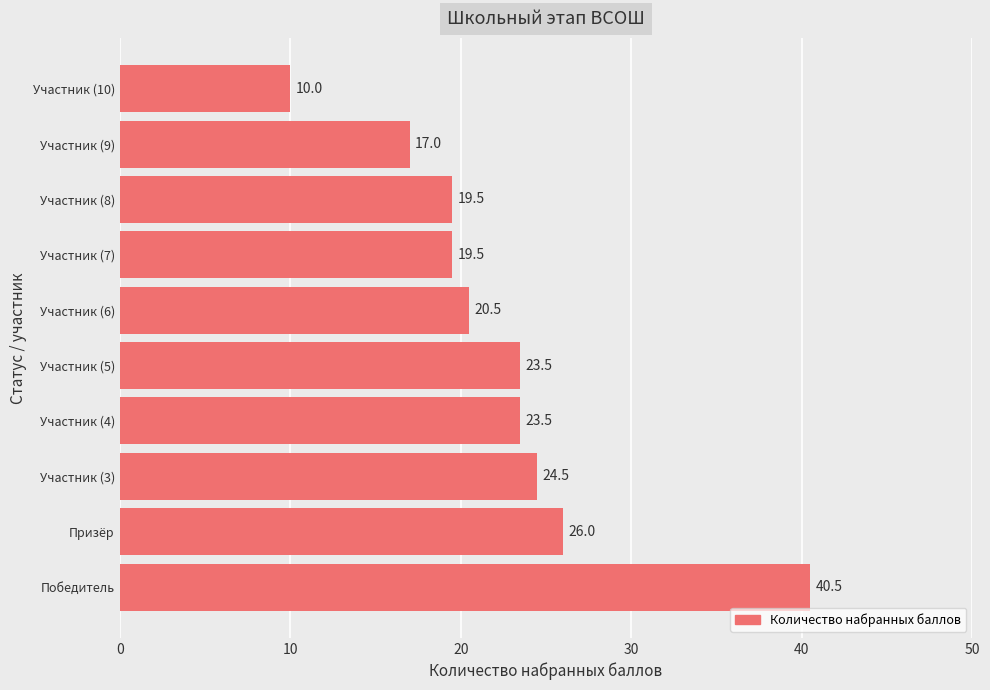

Which category has the lowest value across all series?

Участник (10)